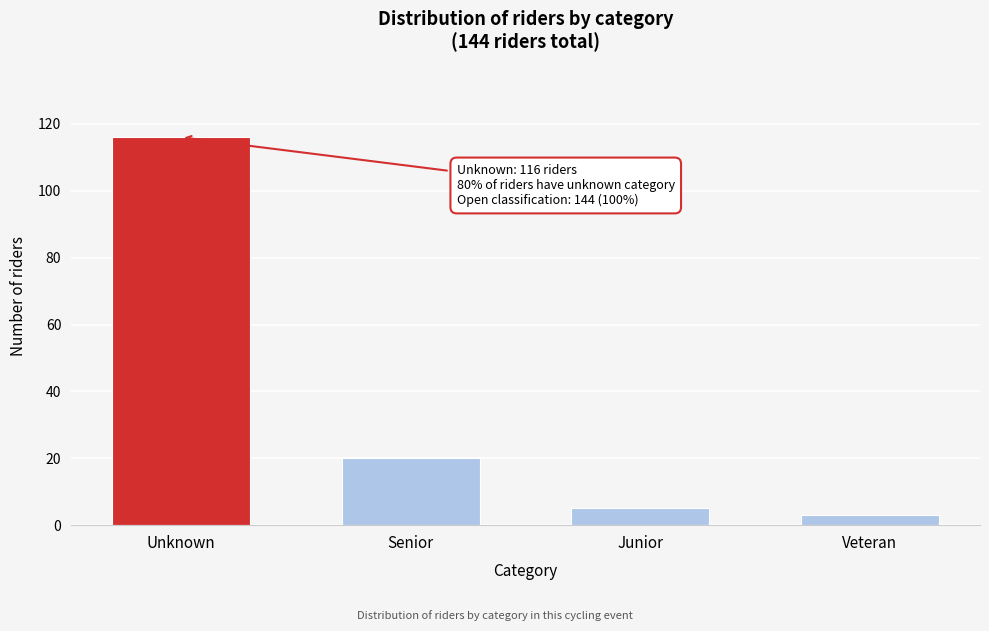

Reading right to left, list all the values displayed in this chart.

3	5	20	116